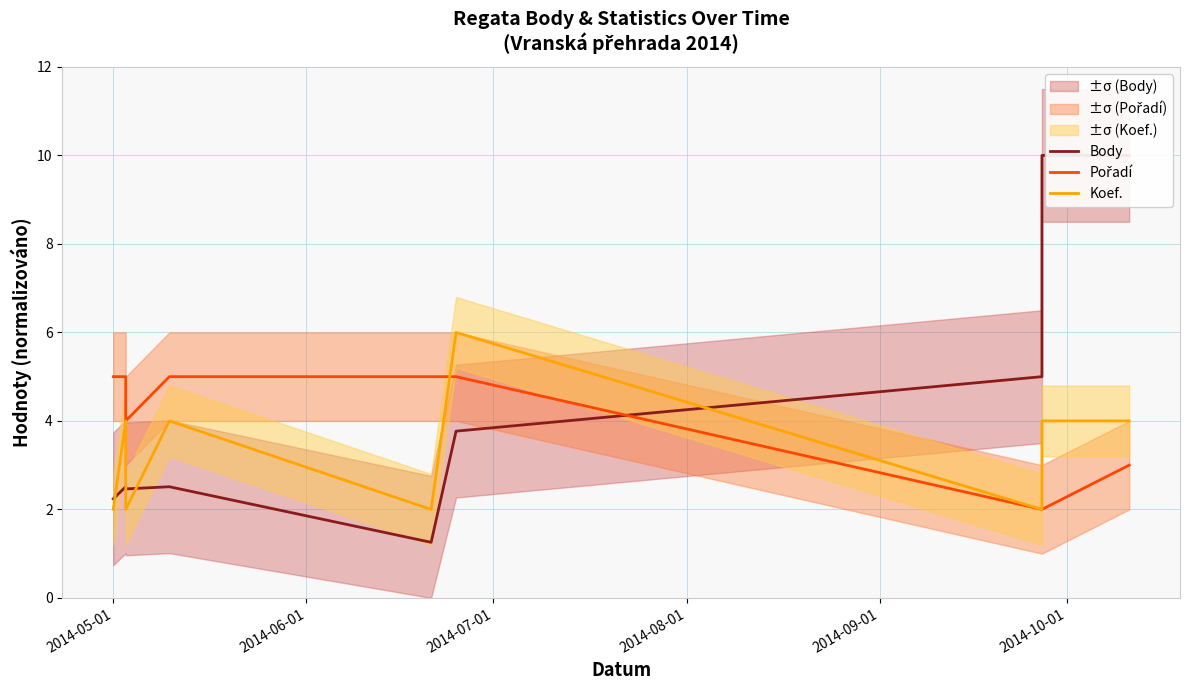

True or false: Pořadí and Koef. cross at least once.

True